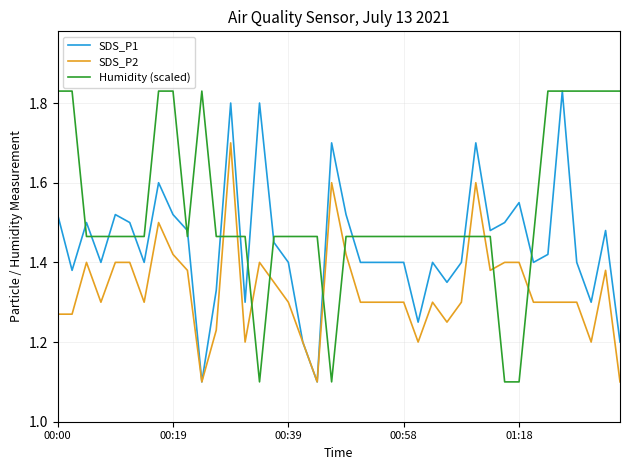

Which series ends up on top after the final intersection of Humidity (scaled) and SDS_P2?

Humidity (scaled)